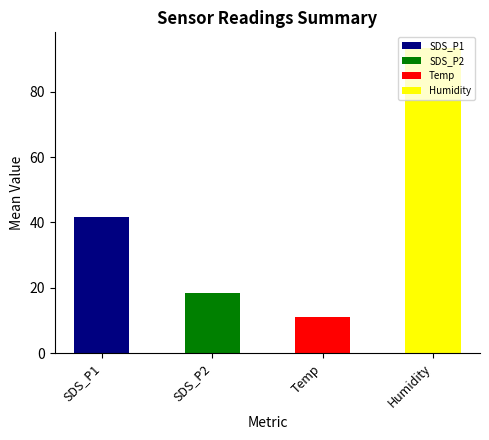

What is the change in value from SDS_P2 to Temp?

-7.5